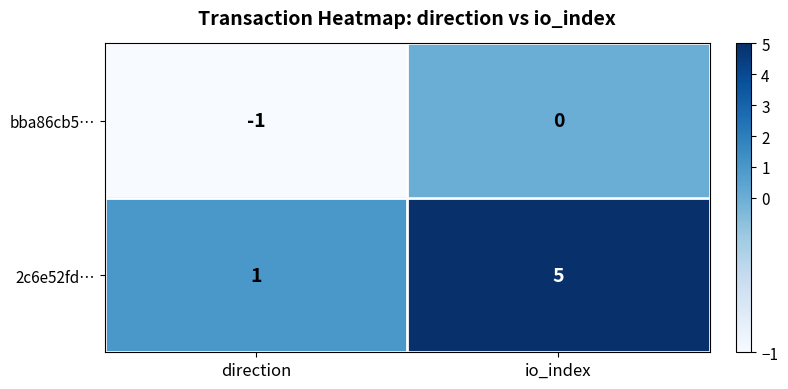

Where is 2c6e52fd… nearest to the value 3?

direction